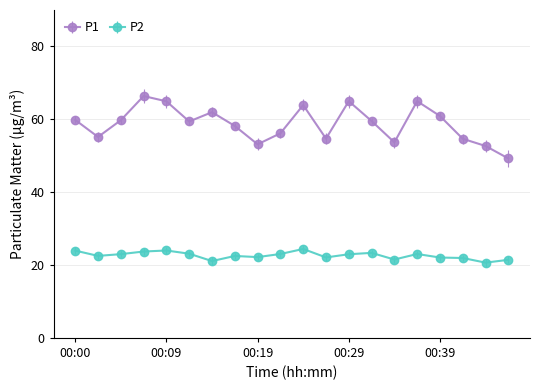

How many interior local peaks does the P1 series have?

5